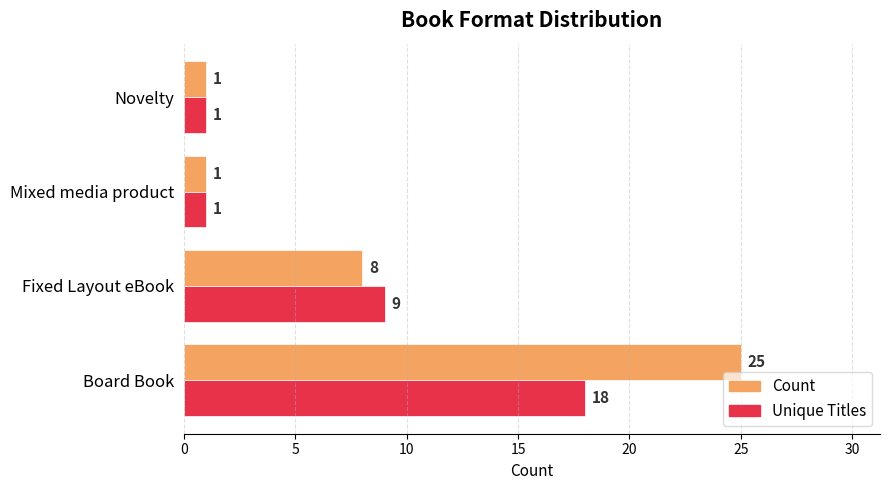

Which category has the highest value in the Unique Titles series?

Board Book